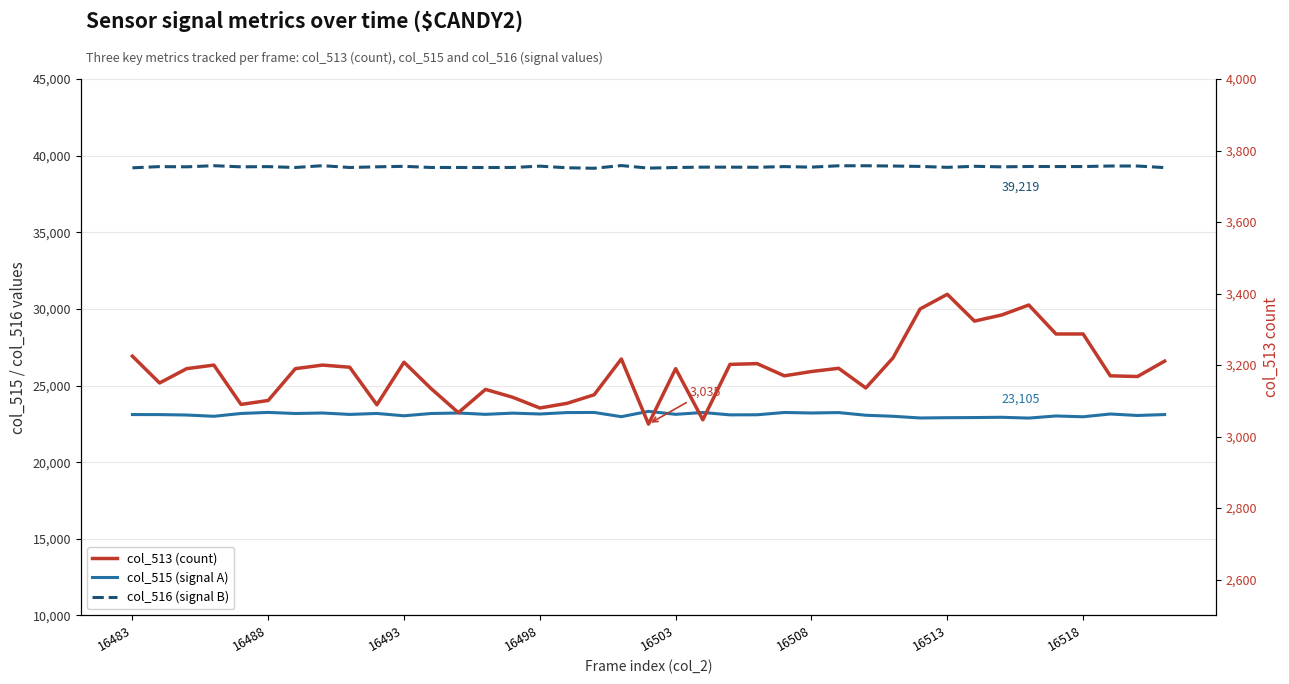

Reading left to right, extract all data points from this chart.

col_515: 23105	23102	23075	22992	23176	23245	23174	23207	23114	23177	23025	23174	23207	23119	23198	23142	23234	23242	22967	23314	23120	23239	23085	23091	23240	23207	23234	23060	22993	22882	22900	22909	22927	22875	23013	22960	23142	23045	23105
col_516: 39205	39283	39270	39343	39269	39283	39227	39343	39227	39269	39302	39227	39227	39225	39227	39313	39208	39176	39351	39186	39225	39249	39248	39240	39284	39249	39338	39339	39322	39296	39237	39303	39268	39292	39288	39288	39322	39322	39219
col_513: 3225	3150	3190	3200	3090	3101	3190	3200	3194	3089	3208	3134	3067	3132	3110	3080	3093	3117	3217	3035	3190	3047	3202	3204	3170	3182	3191	3136	3220	3357	3398	3323	3340	3368	3287	3287	3170	3168	3211